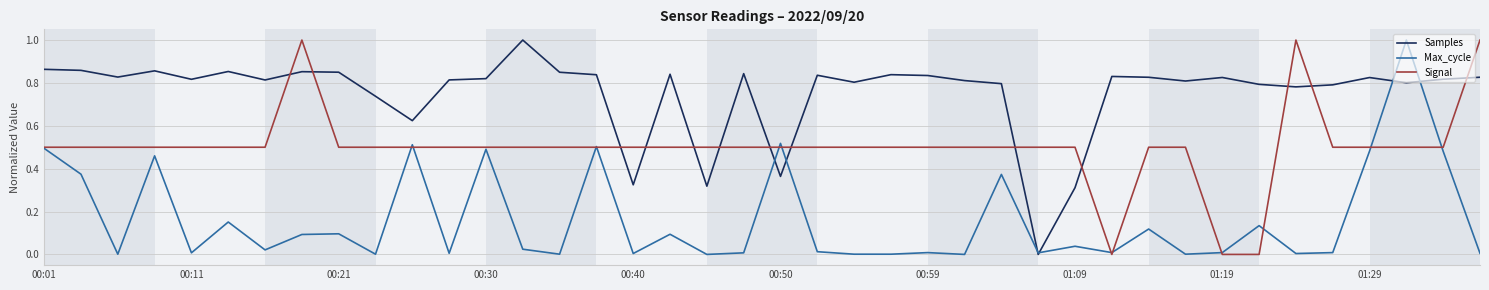

Which series has the largest total across all categories?

Samples